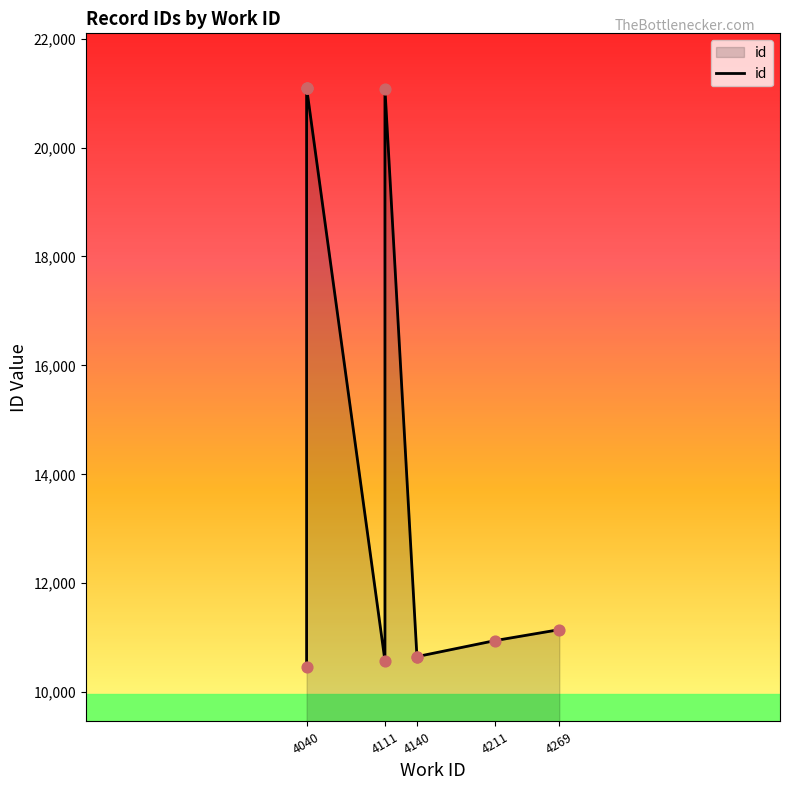

Which has a higher value, 4111 or 4111?

4111